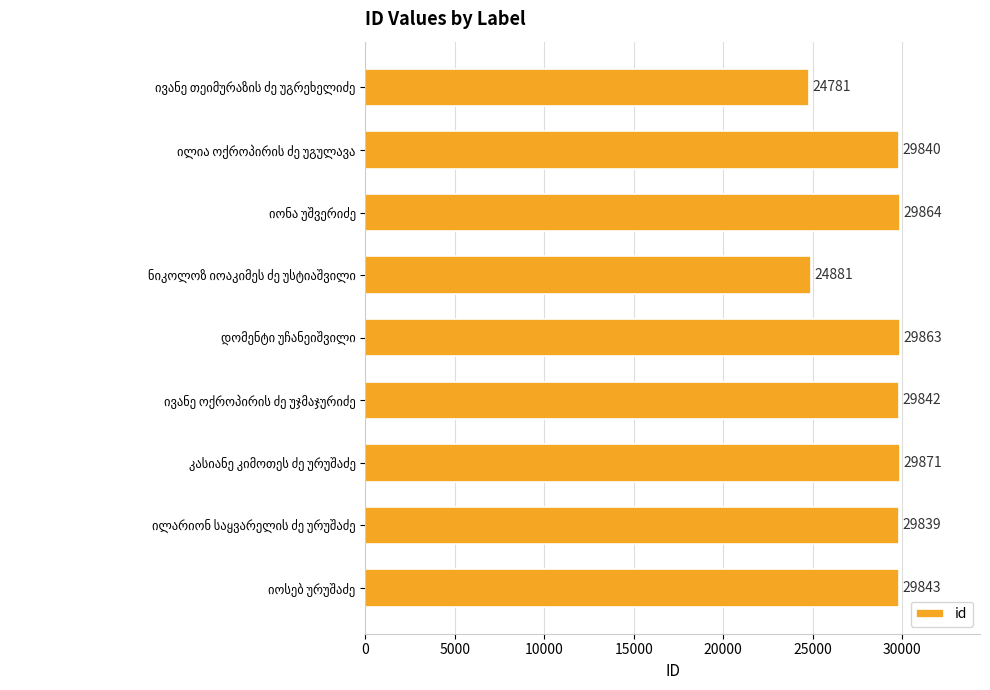

What is the sum of all values?

258624